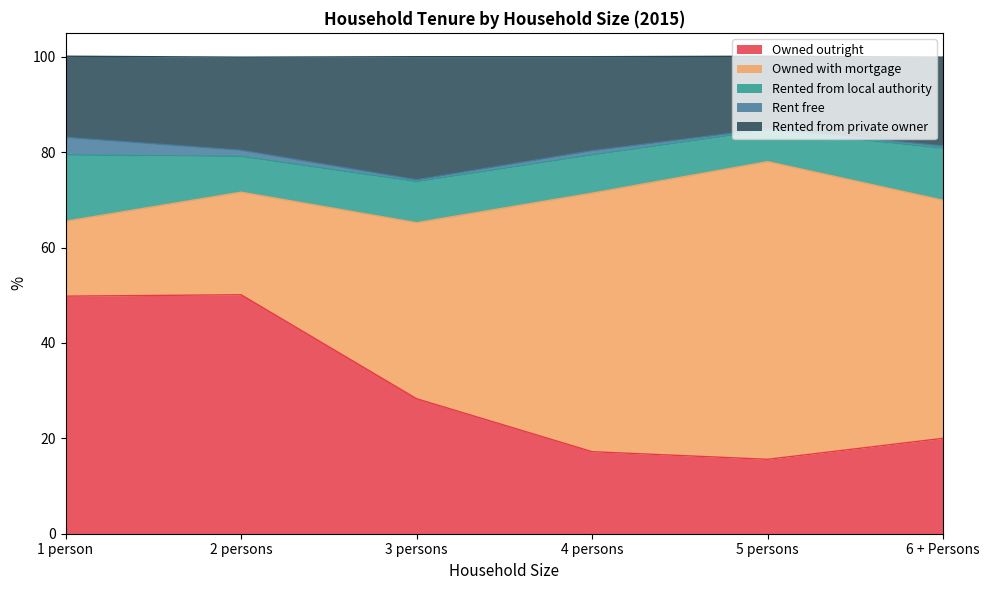

What is the total value across all series at 3 persons?

100.0